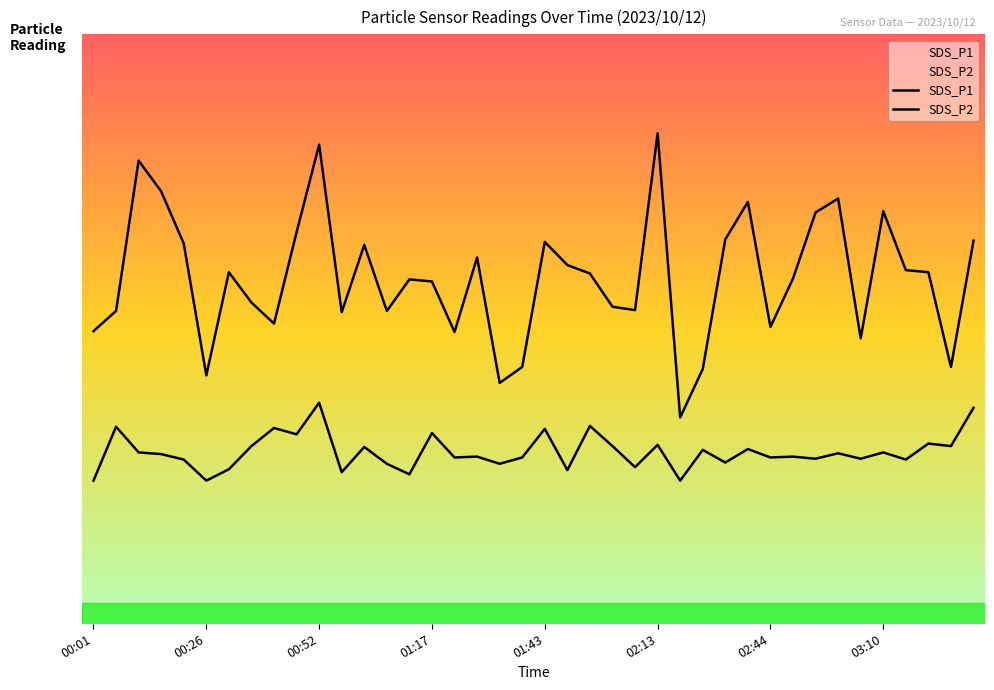

Does the chart display data point markers on the line(s)?

No